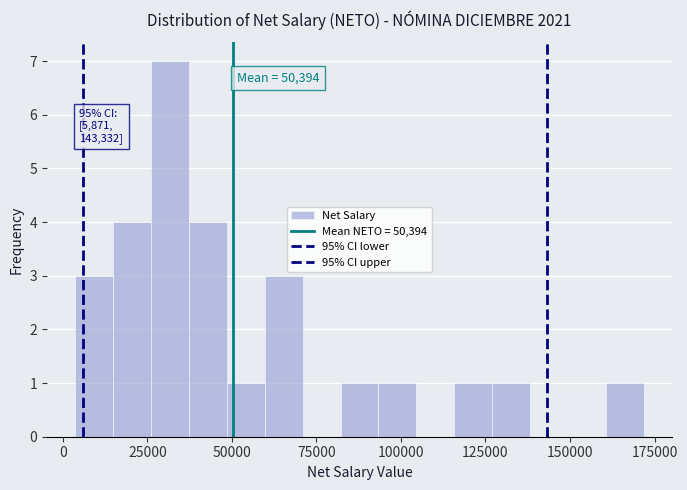

Around what value on the x-axis is the tallest bar? Give the approximate position of its centre, as read against the axis.

30000